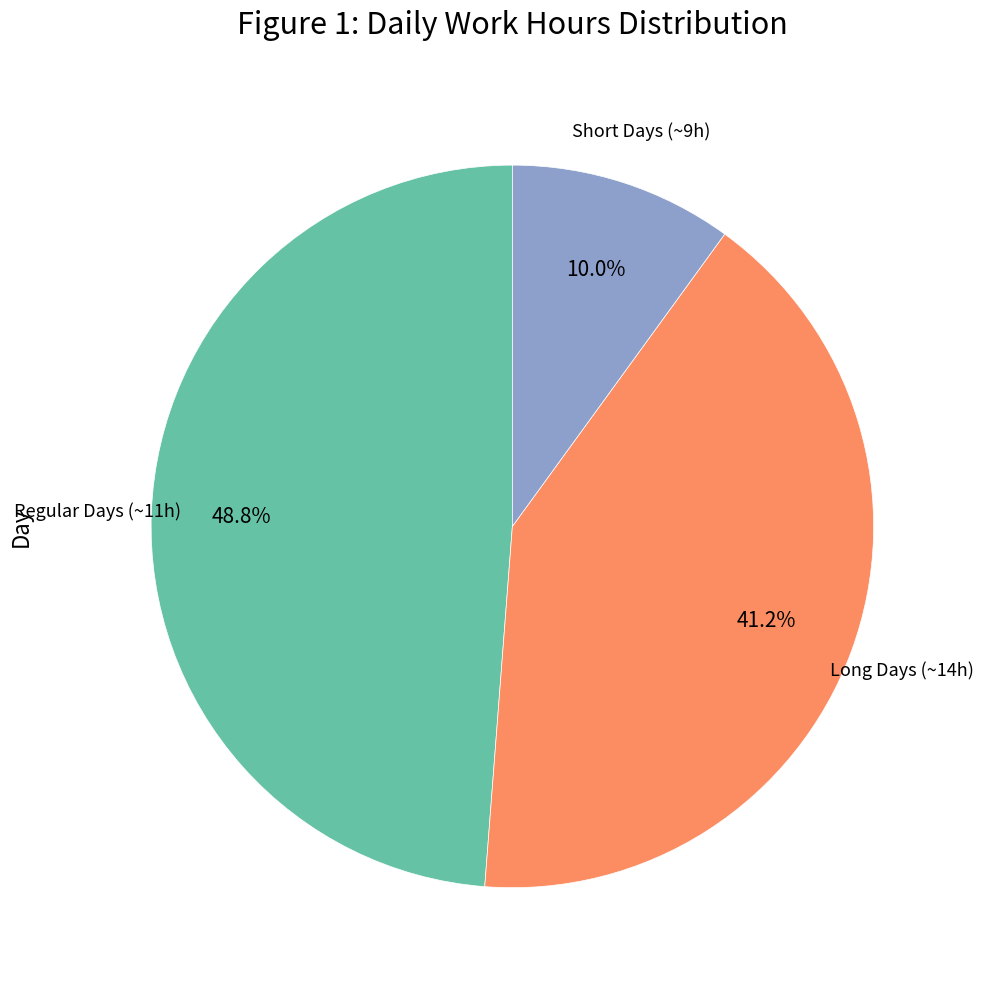

Is there any slice that represents more than half of the pie?

No